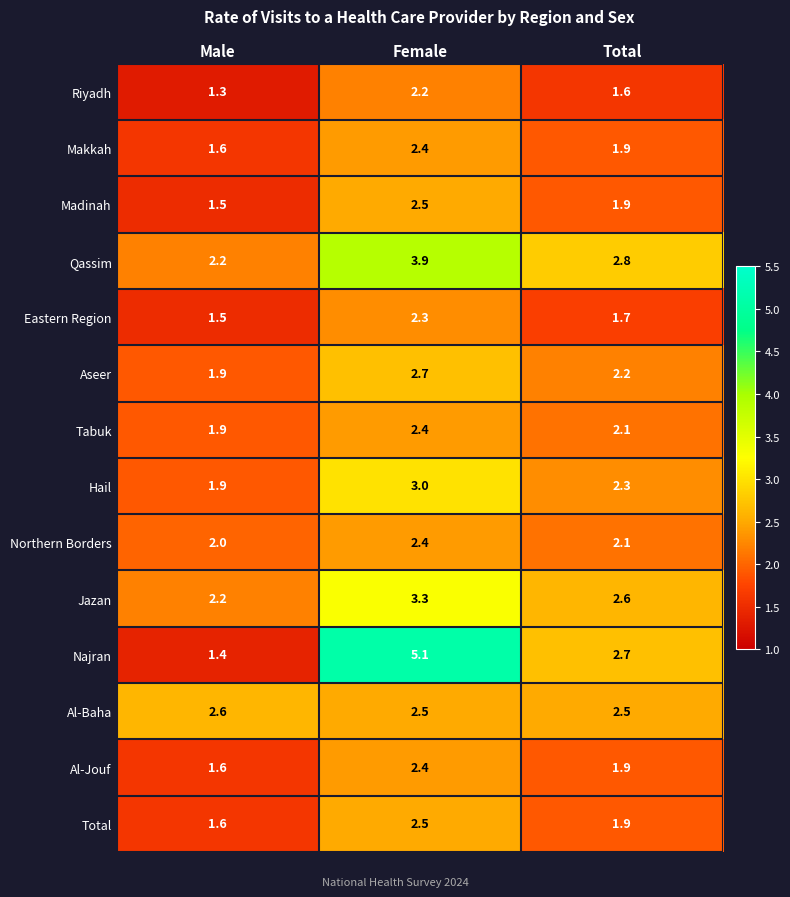

What is the sum of all Riyadh values?

5.1